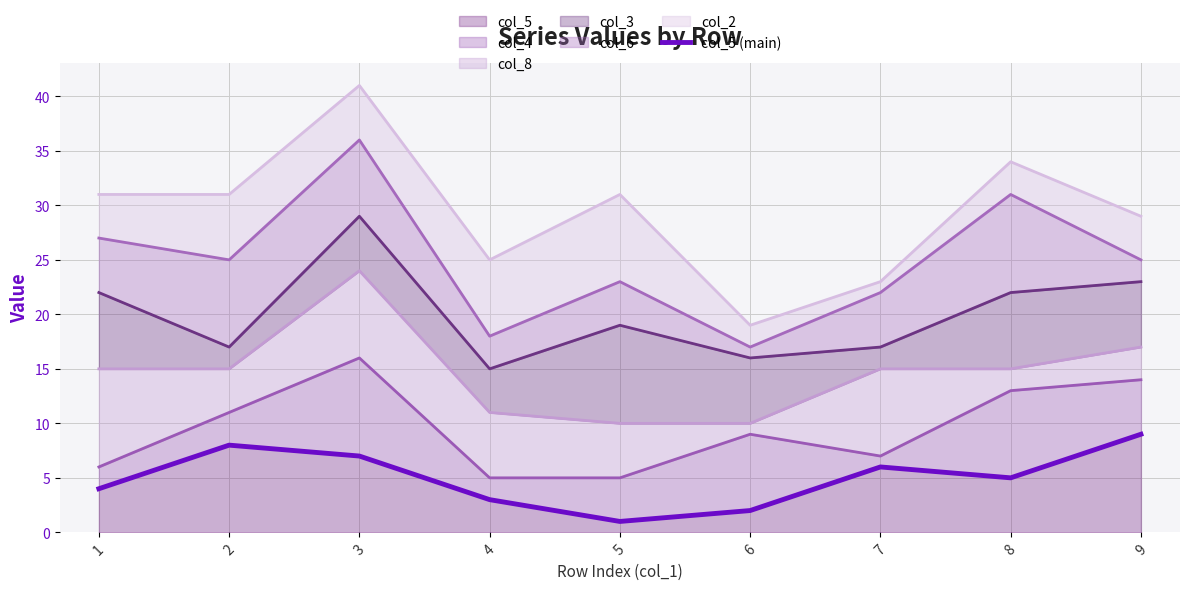

Which category has the lowest value across all series?

5